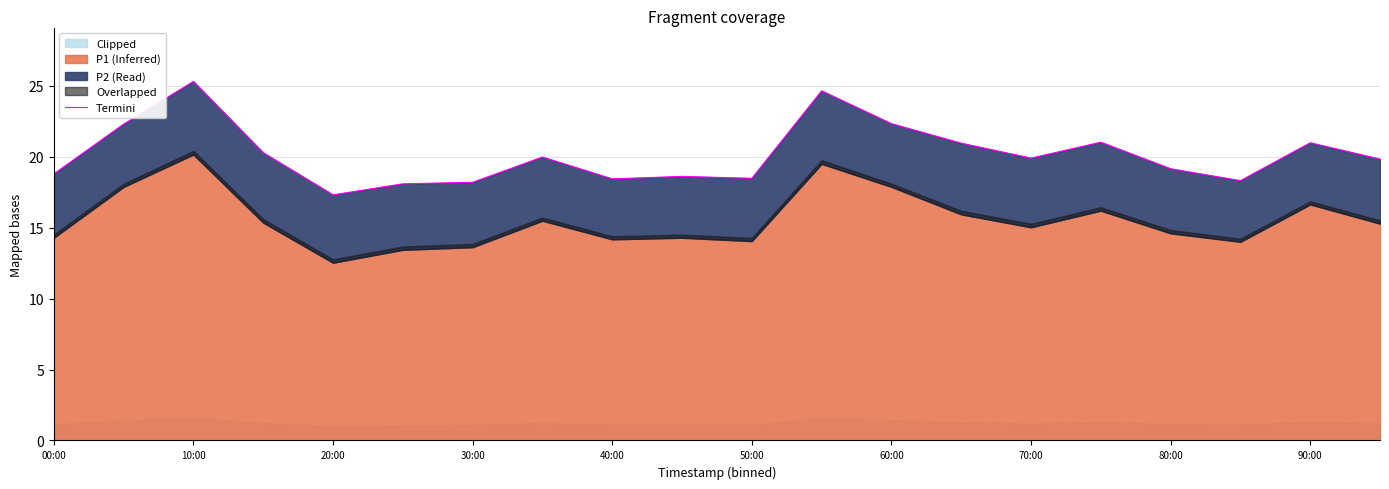

What is the sum of the values at 19 and 12?

42.2